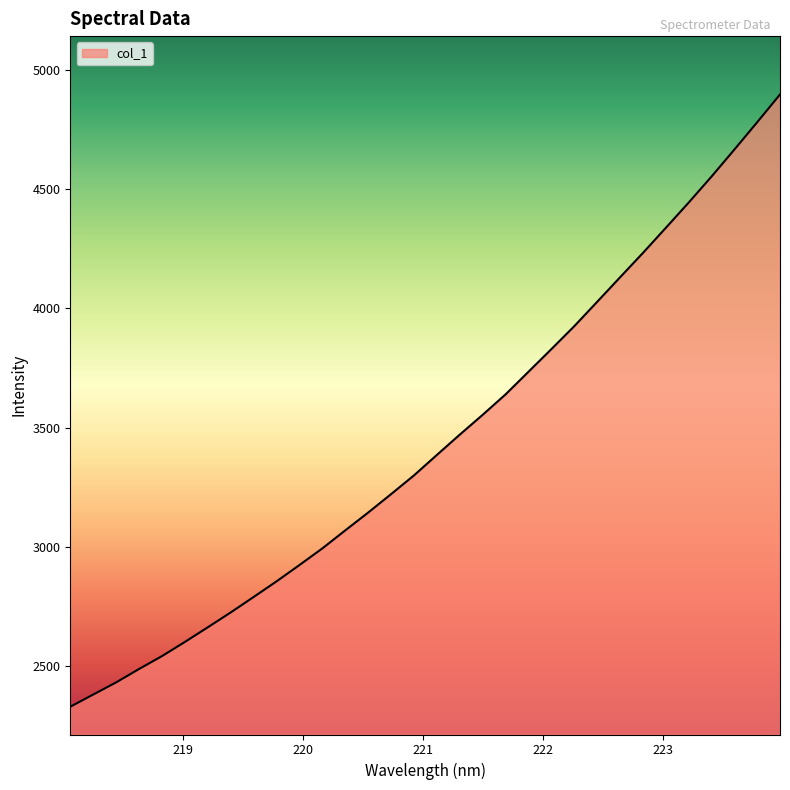

What is the maximum value shown in the chart?

4897.0